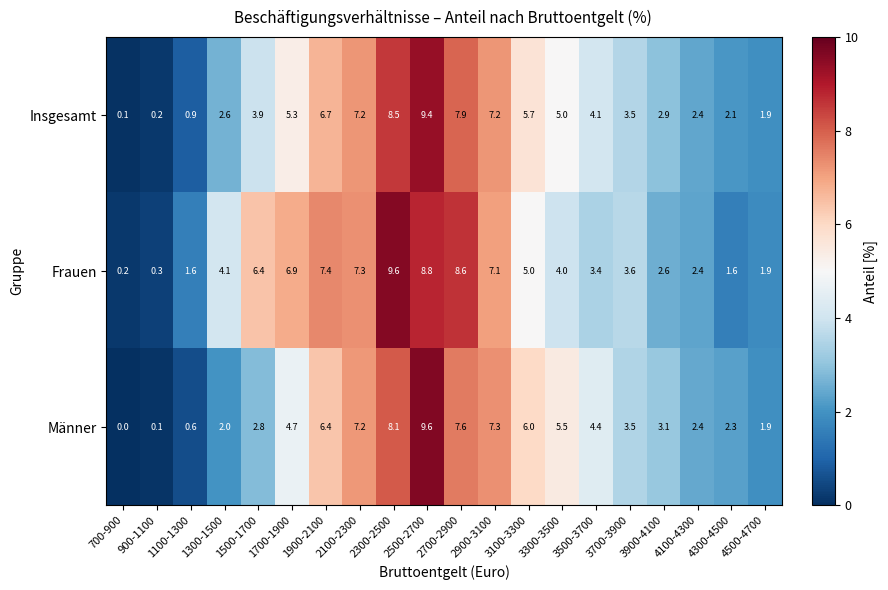

Which series has the largest total across all categories?

Frauen